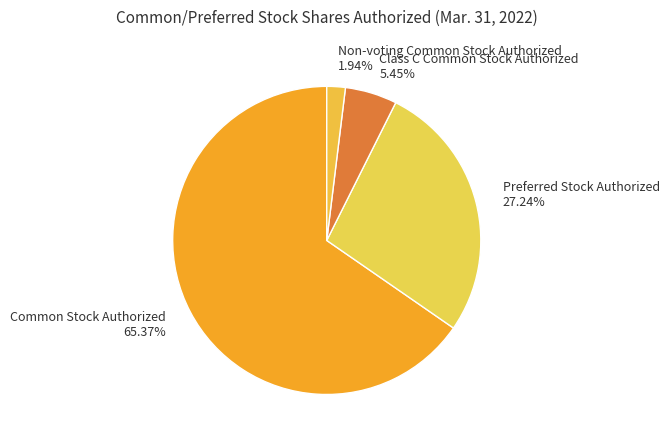

Is it true that Preferred Stock Authorized is 34% of the pie?

False